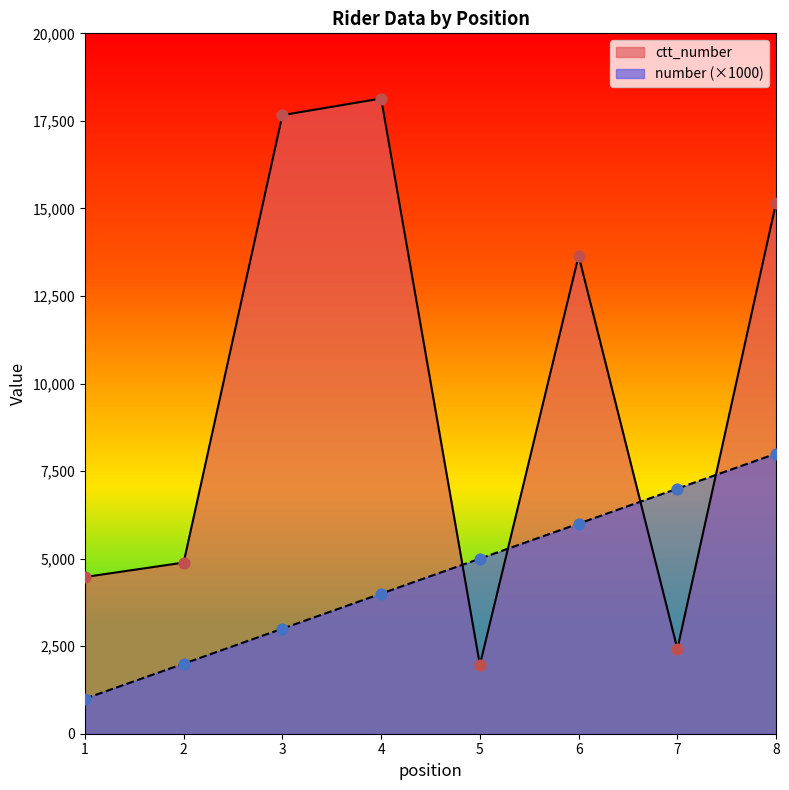

At which category is the sum across all series the highest?

8